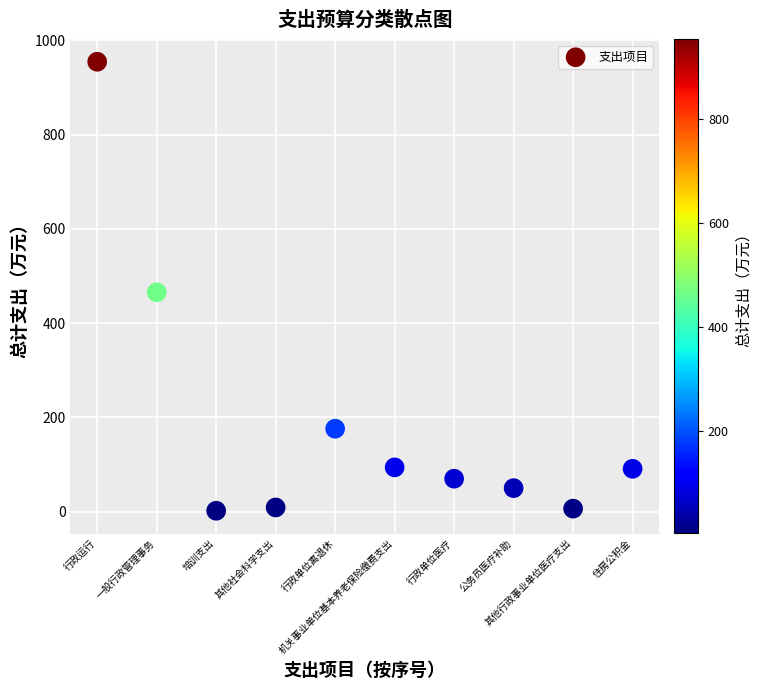

What is the average Y value?

191.8